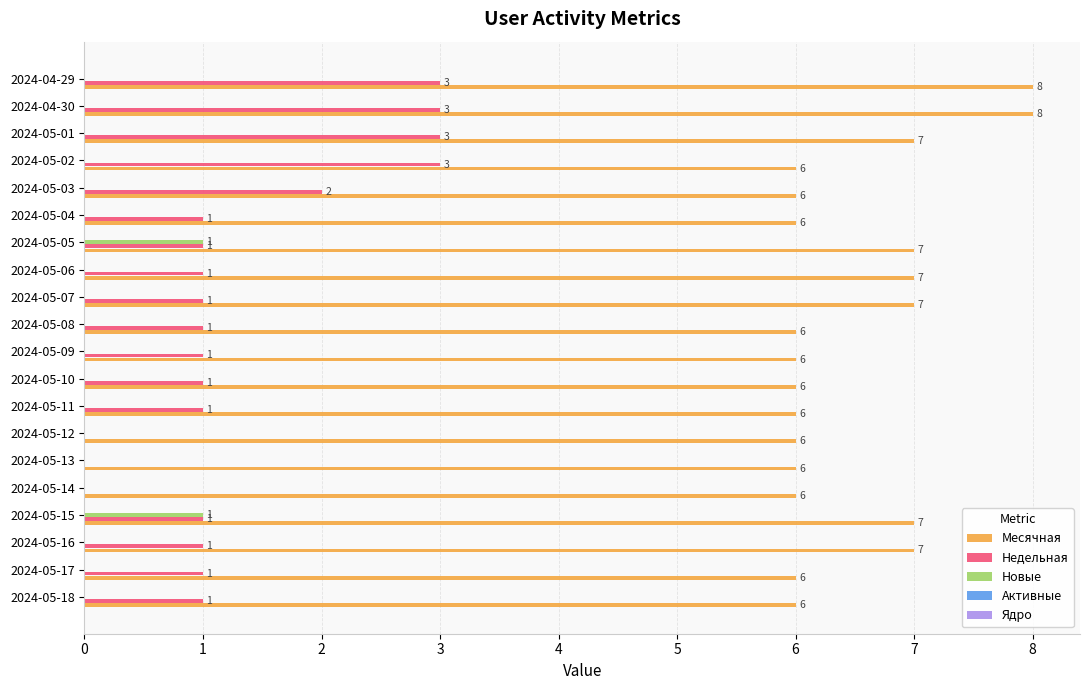

Is it true that Новые equals 0 at 2024-04-29?

True